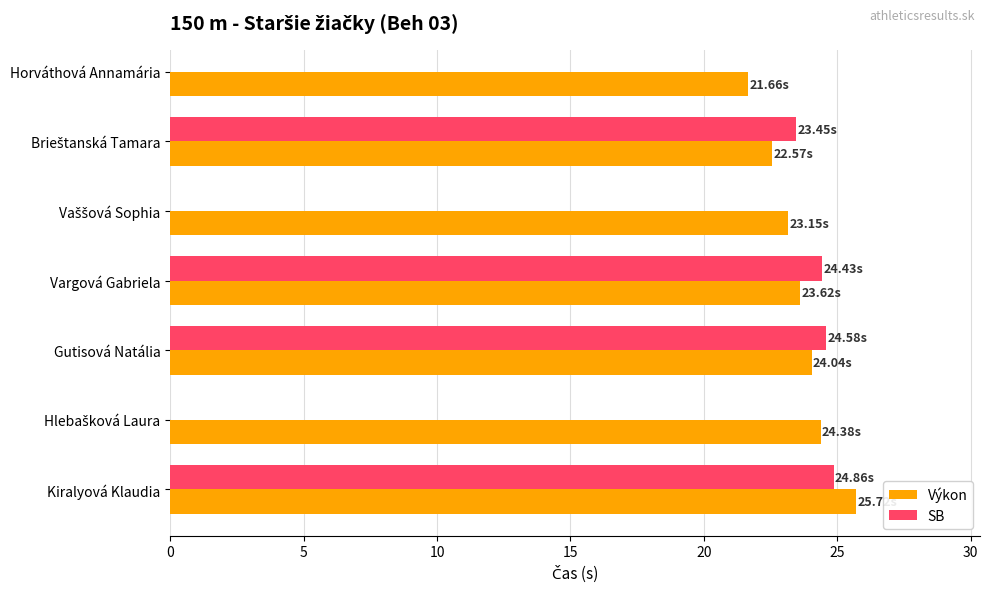

What is the lowest value of the Výkon series?

21.7